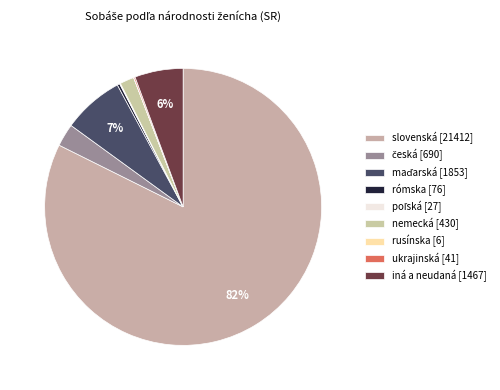

How many segments does this pie chart have?

9